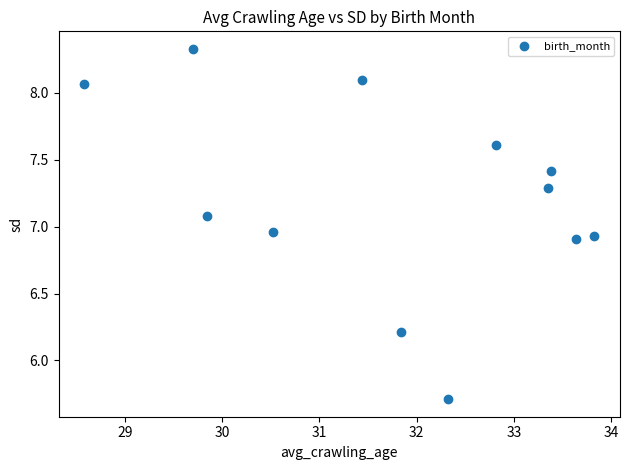

What is the average Y value?

7.2